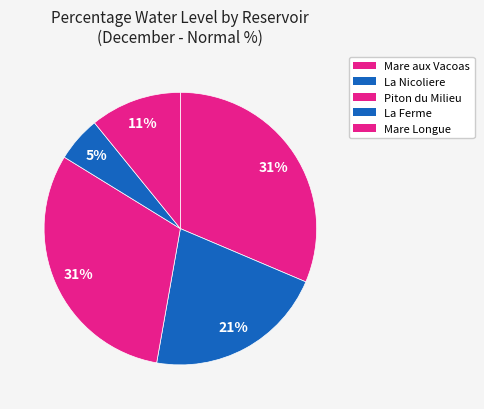

Rank the categories by value from lowest to highest.

La Ferme, Mare Longue, La Nicoliere, Piton du Milieu, Mare aux Vacoas